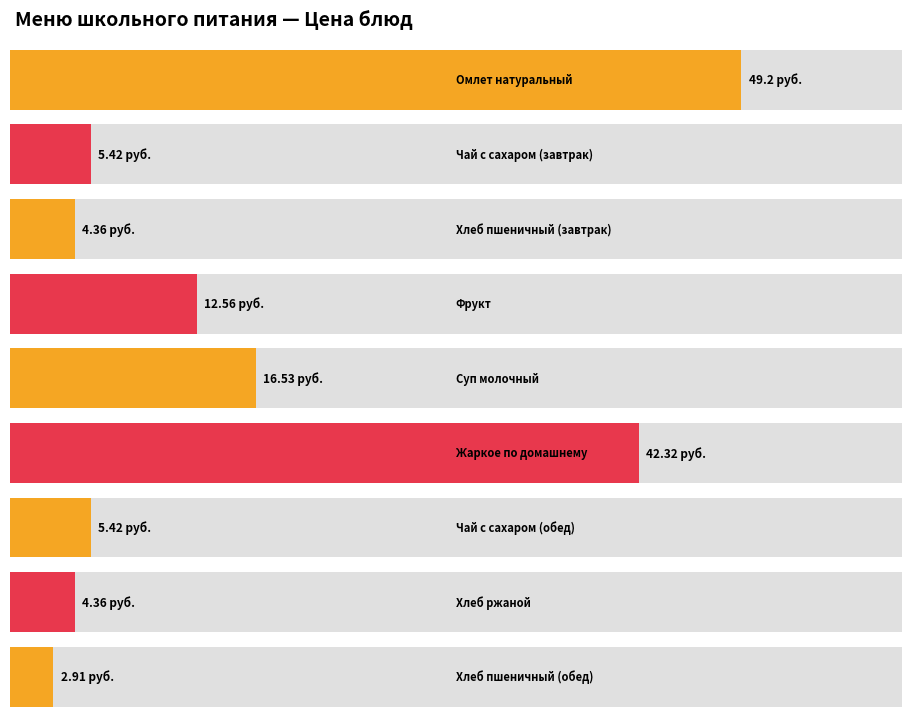

Reading left to right, extract all data points from this chart.

49.2	5.4	4.4	12.6	16.5	42.3	5.4	4.4	2.9